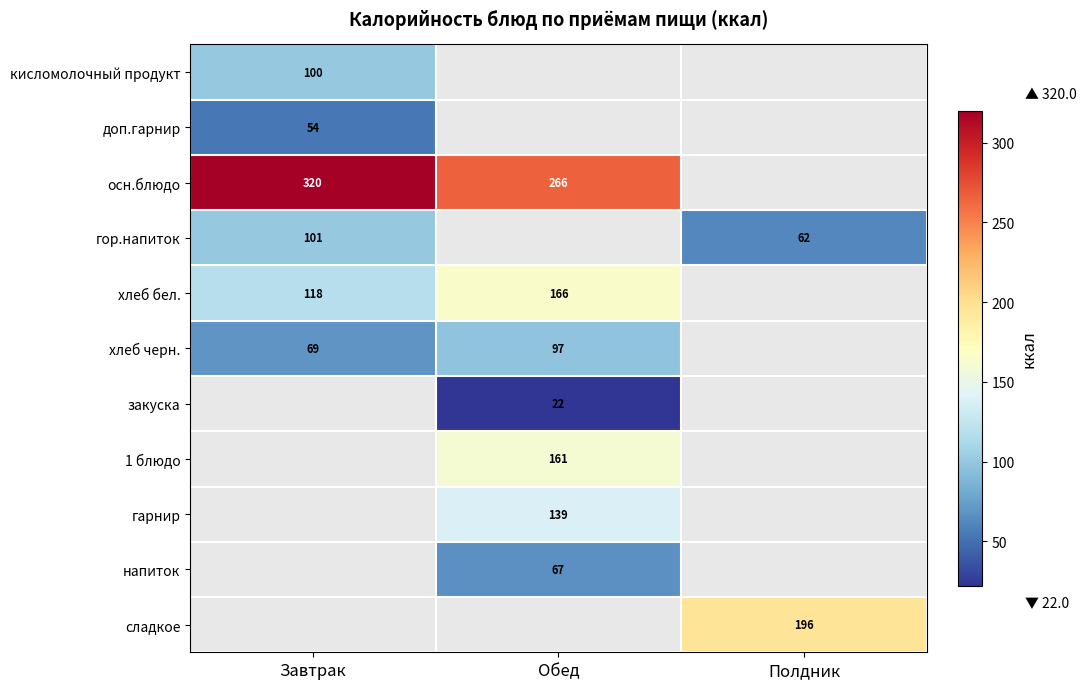

The напиток series shows 67 at Обед. True or false?

True